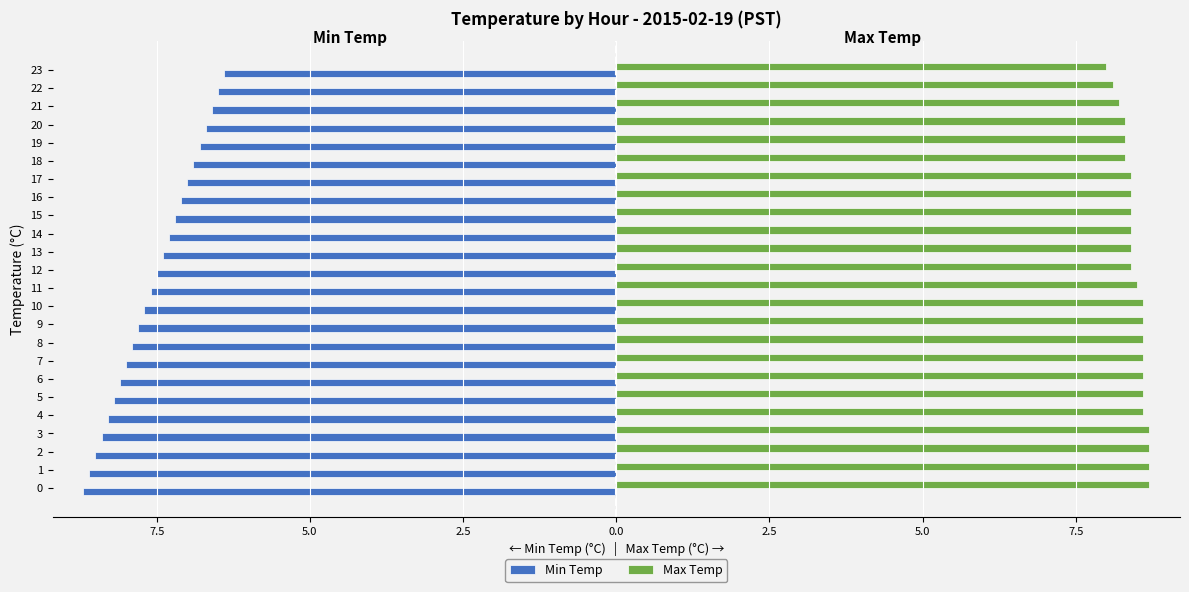

What value does the Max Temp series have at 10?

8.6